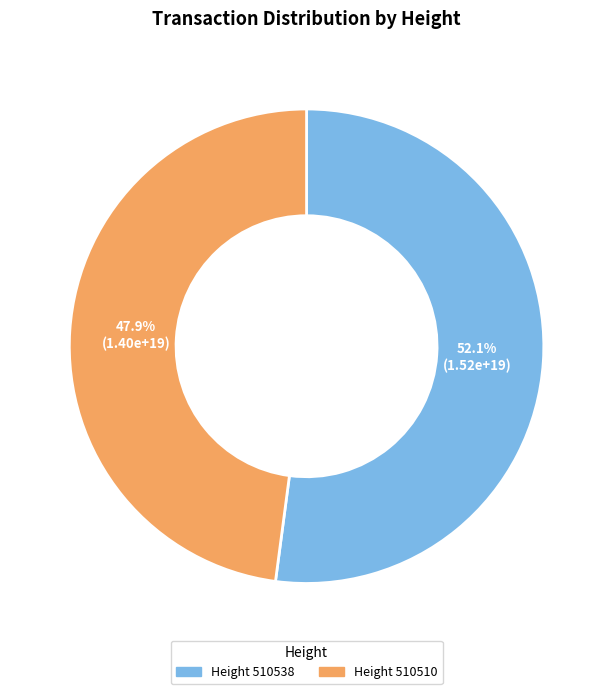

What is the ratio of the value at Height 510538 to the value at Height 510510?

1.1